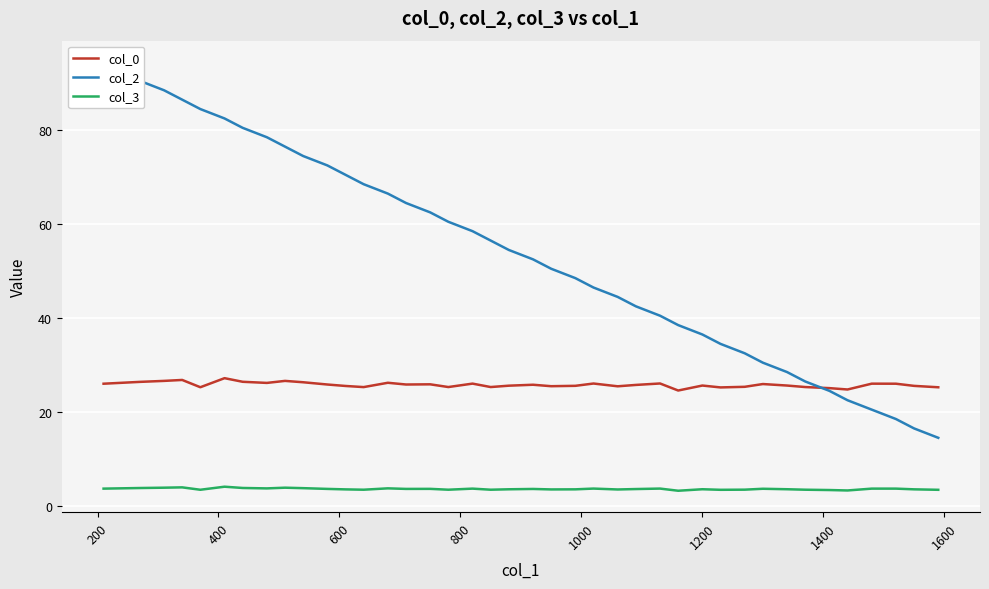

True or false: col_3 and col_2 cross at least once.

False